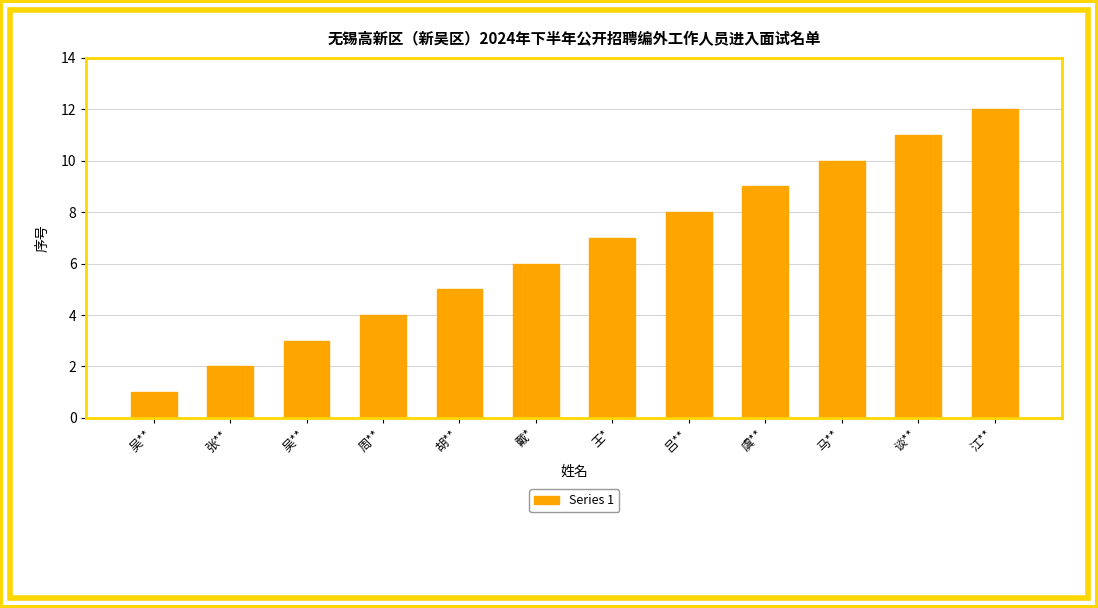

What is the minimum value shown in the chart?

1